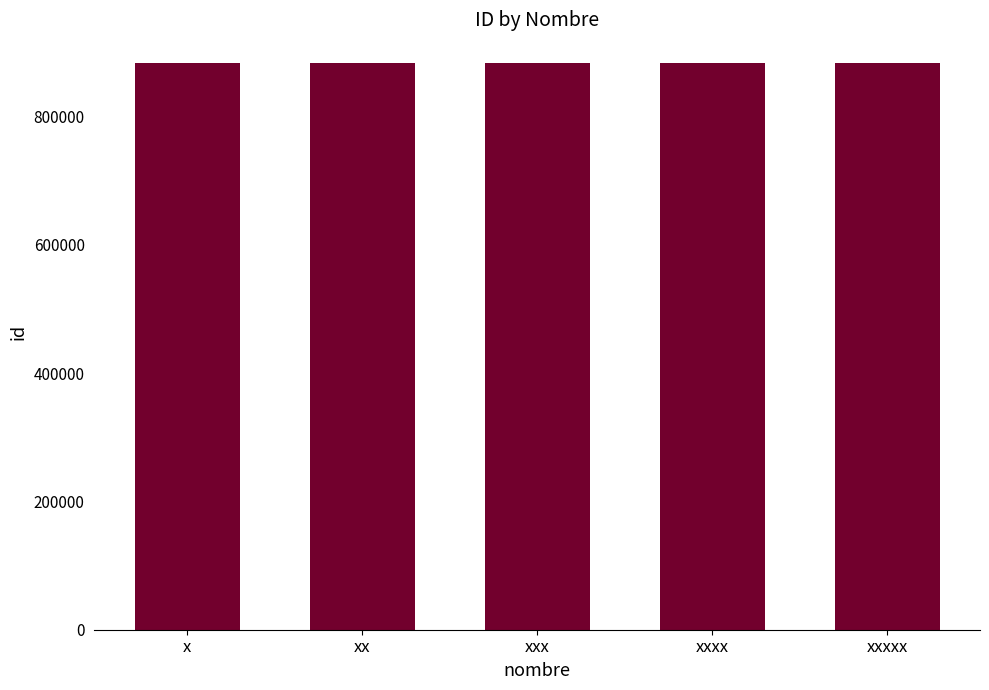

What is the greatest value displayed?

883784